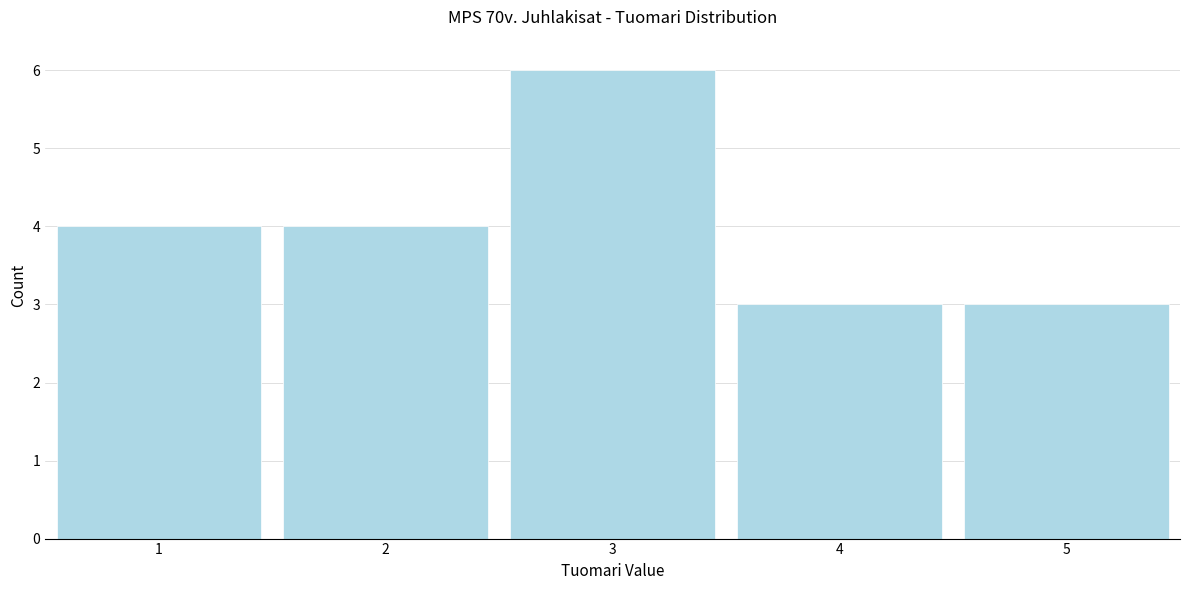

How tall is the bar that spans 4.5 to 5.5 on the x-axis? The values are not printed on the chart, so give them approximately, as read against the axis.

3